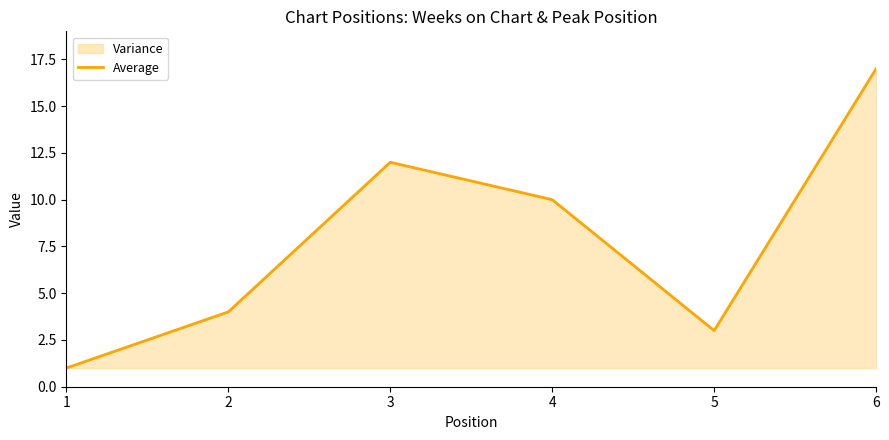

The chart shows a value of 5 at 2. True or false?

False